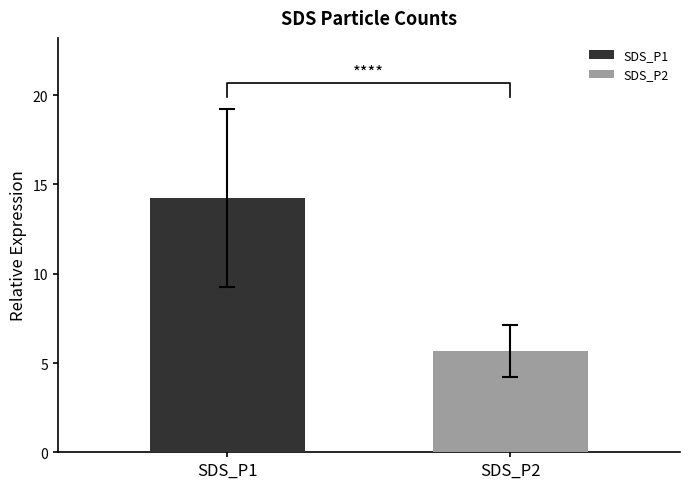

The value of SDS_P1 at 00:06 is 11.9. True or false?

False